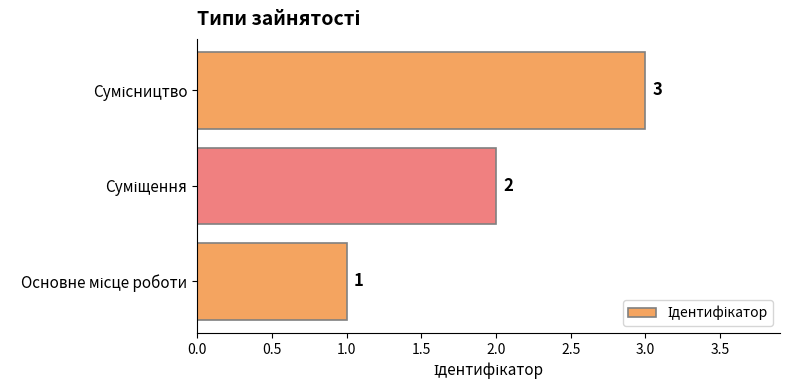

What is the difference between the maximum and minimum values?

2